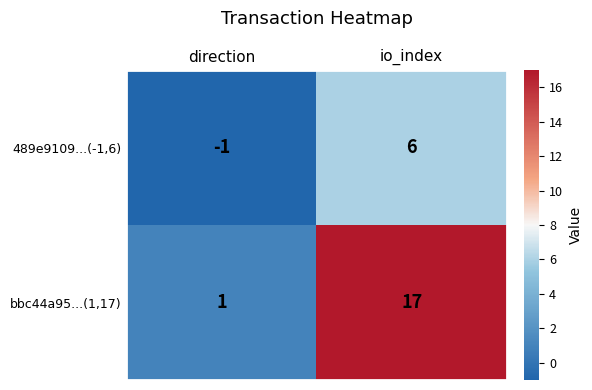

Which label corresponds to the smallest value in the chart?

direction